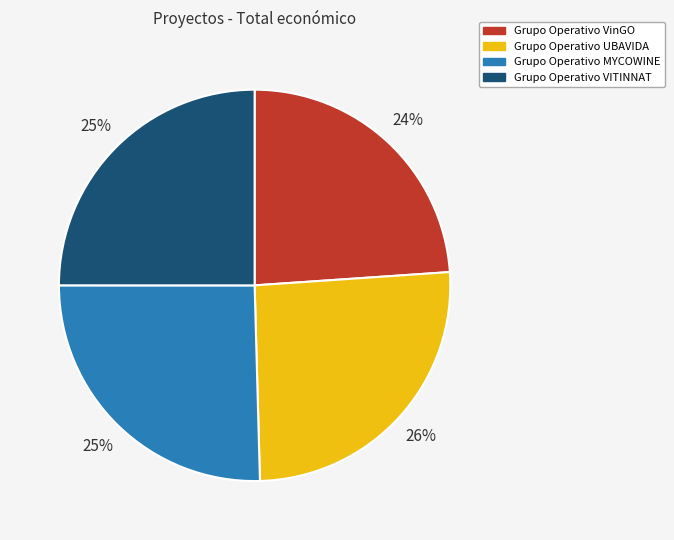

Does Grupo Operativo VITINNAT account for over 50% of the chart?

No